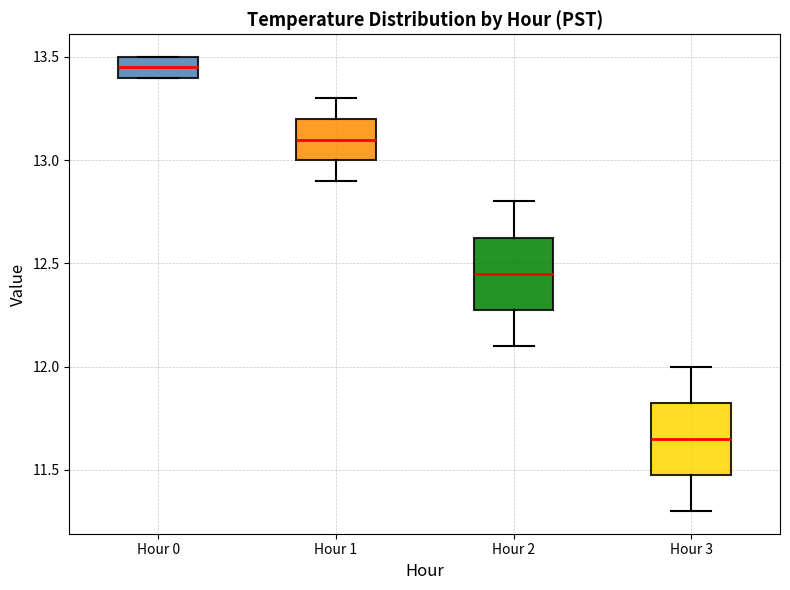

Where is the upper edge of the box for Hour 3 on the y-axis? The values are not printed on the chart, so give them approximately, as read against the axis.

11.85